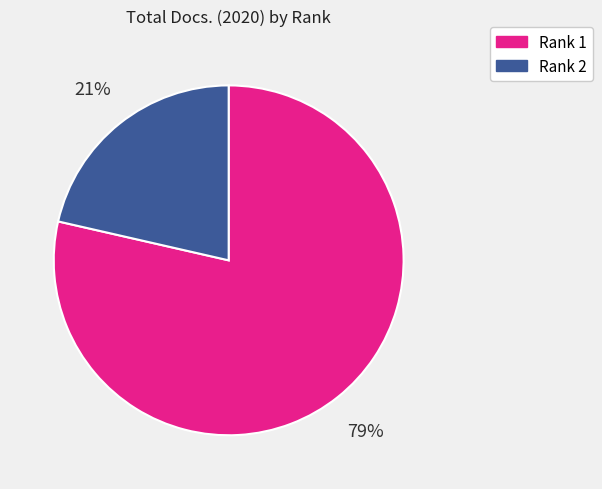

What percentage is the Rank 1 slice, to the nearest percent?

79%